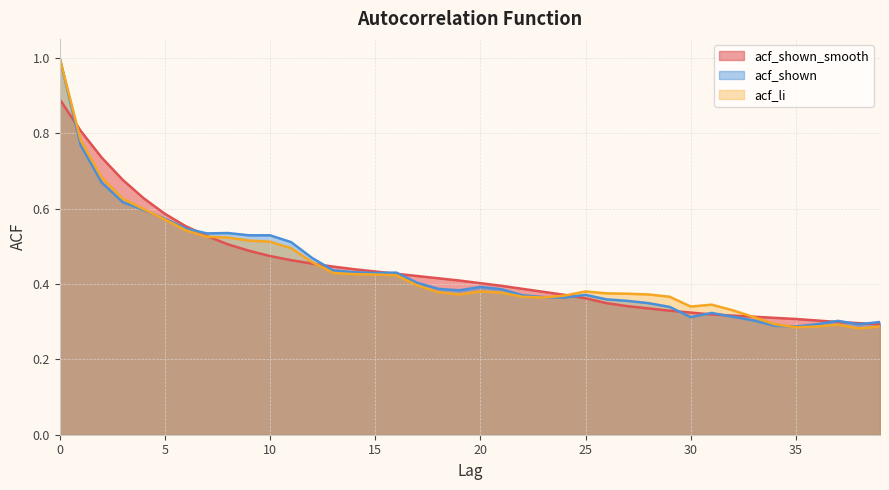

Where is the first local maximum for acf_shown?

8